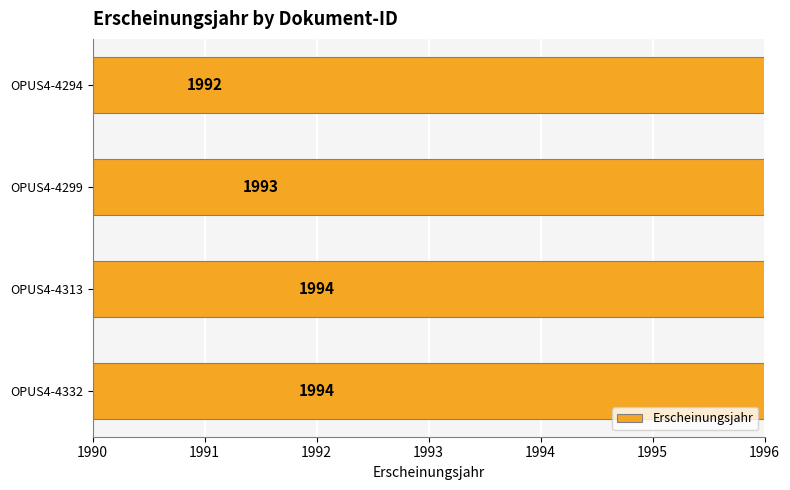

What is the maximum value shown in the chart?

1994